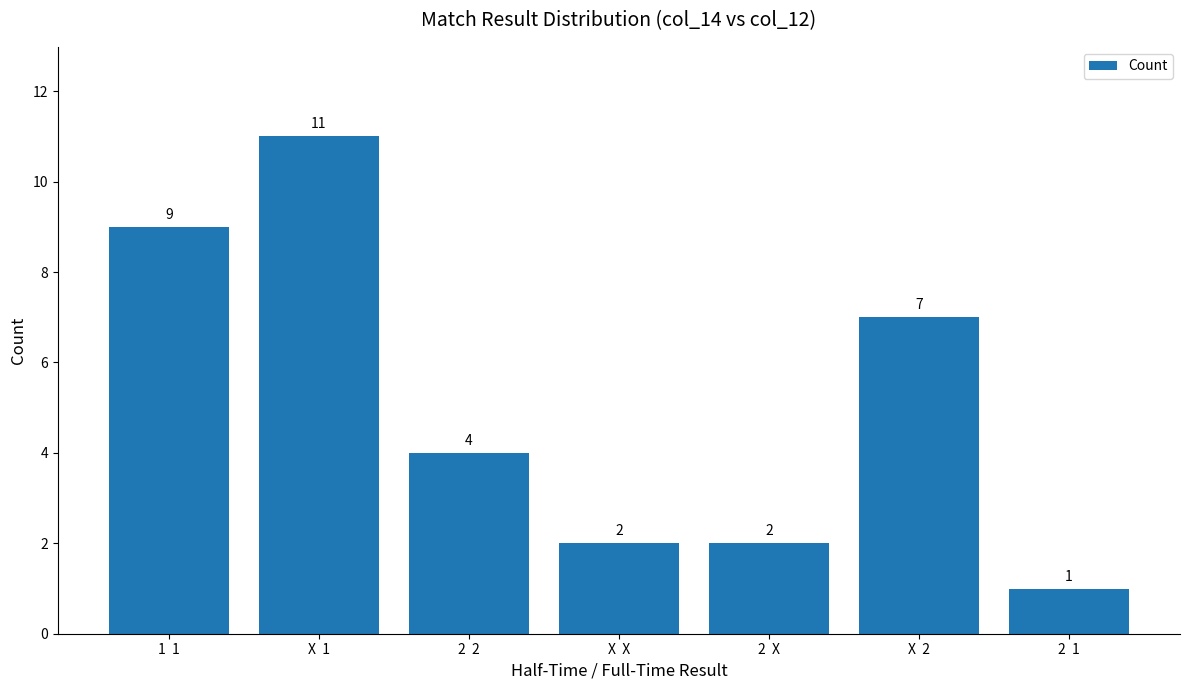

How many distinct data groups are displayed?

1